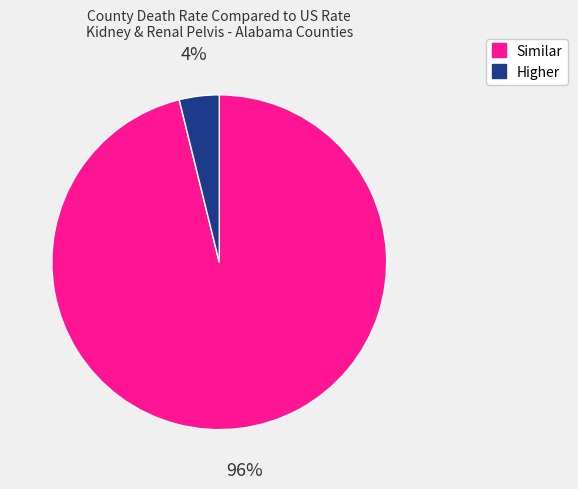

Is there a majority slice in this chart?

Yes